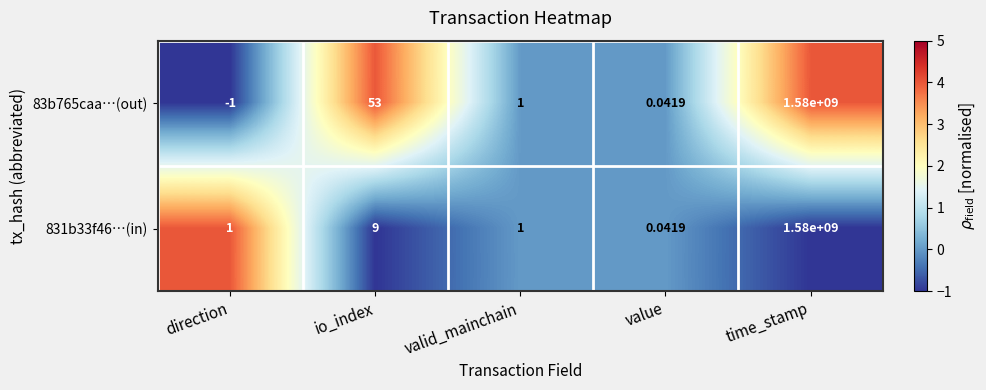

At which label is 83b765caa…(out) closest to 789999999?

io_index